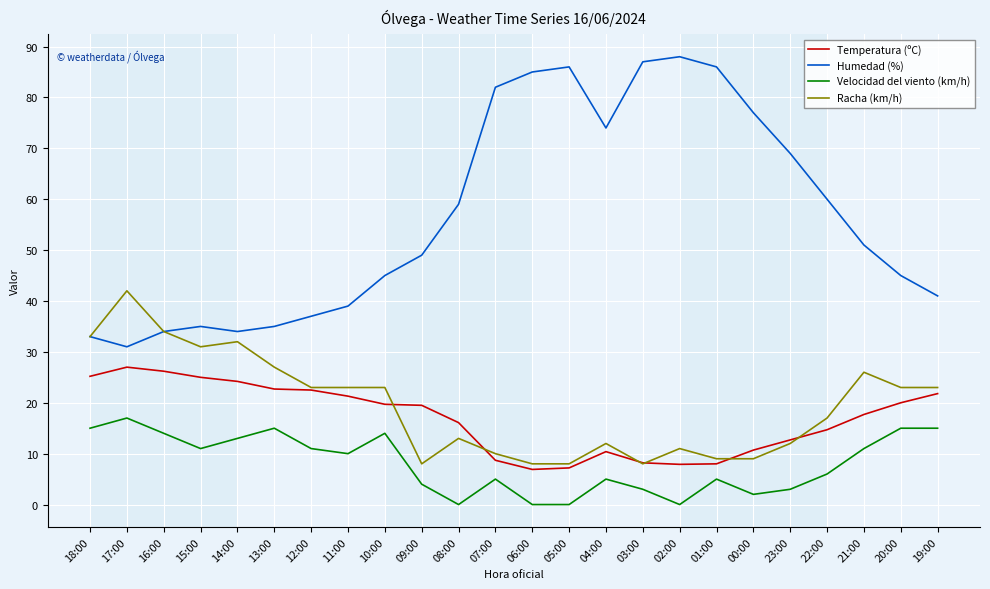

True or false: Velocidad del viento (km/h) and Humedad (%) cross at least once.

False